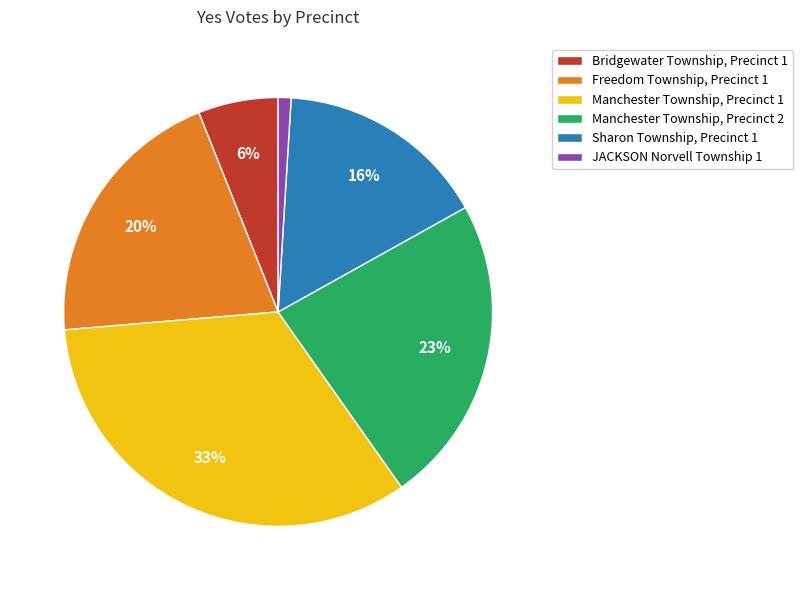

Does Freedom Township, Precinct 1 represent more than half of the total?

No